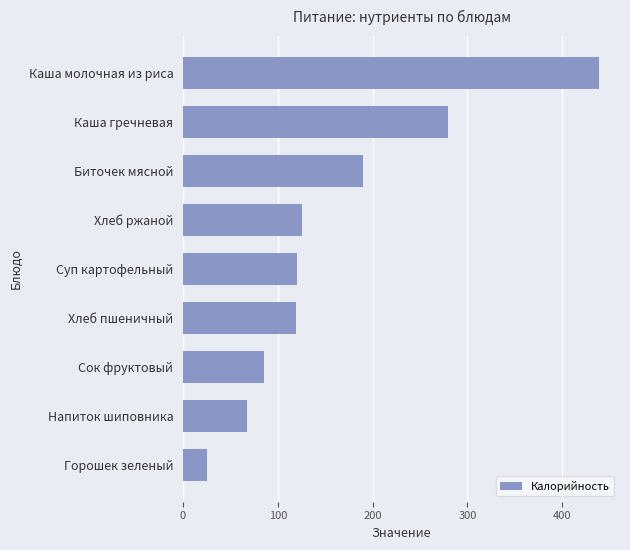

The value at Каша гречневая is 184.1. True or false?

False